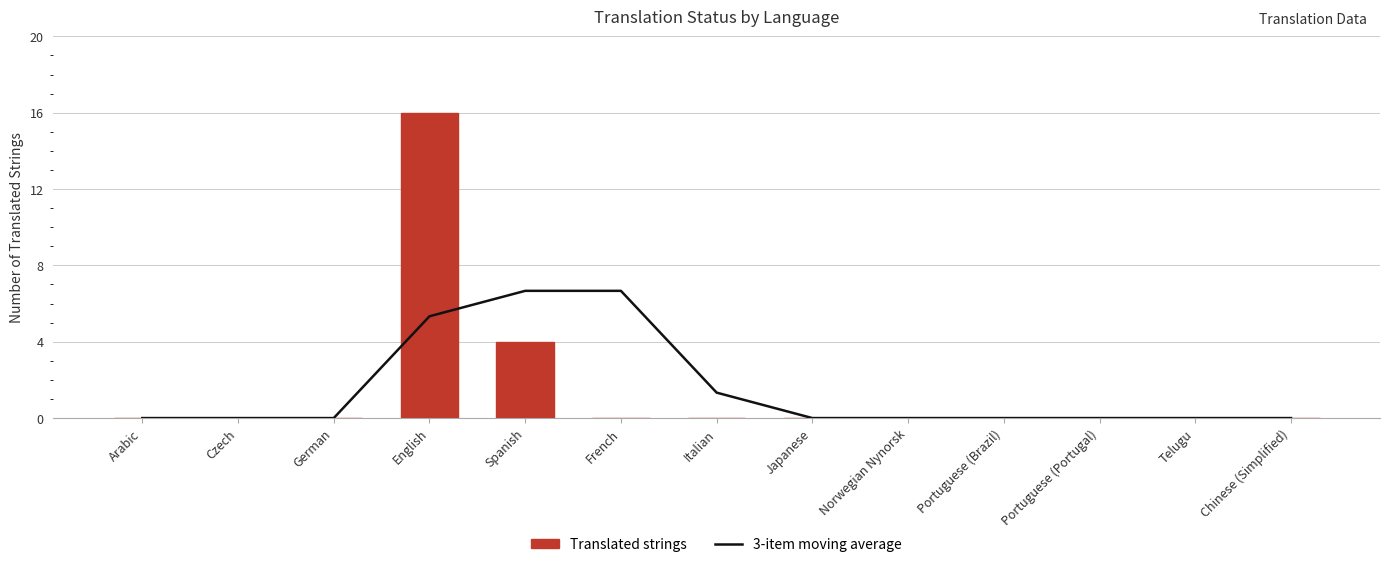

What is the difference between the second highest and second lowest values in the 3-item moving average series?

6.7